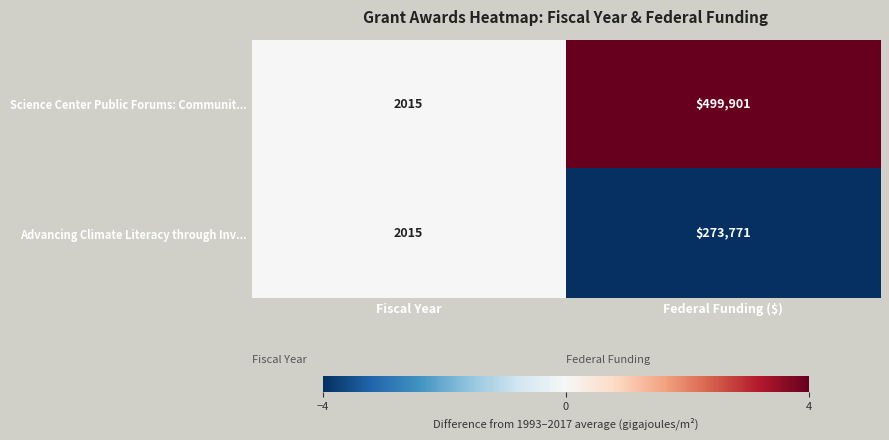

Which series has the largest total across all categories?

Science Center Public Forums: Communit...